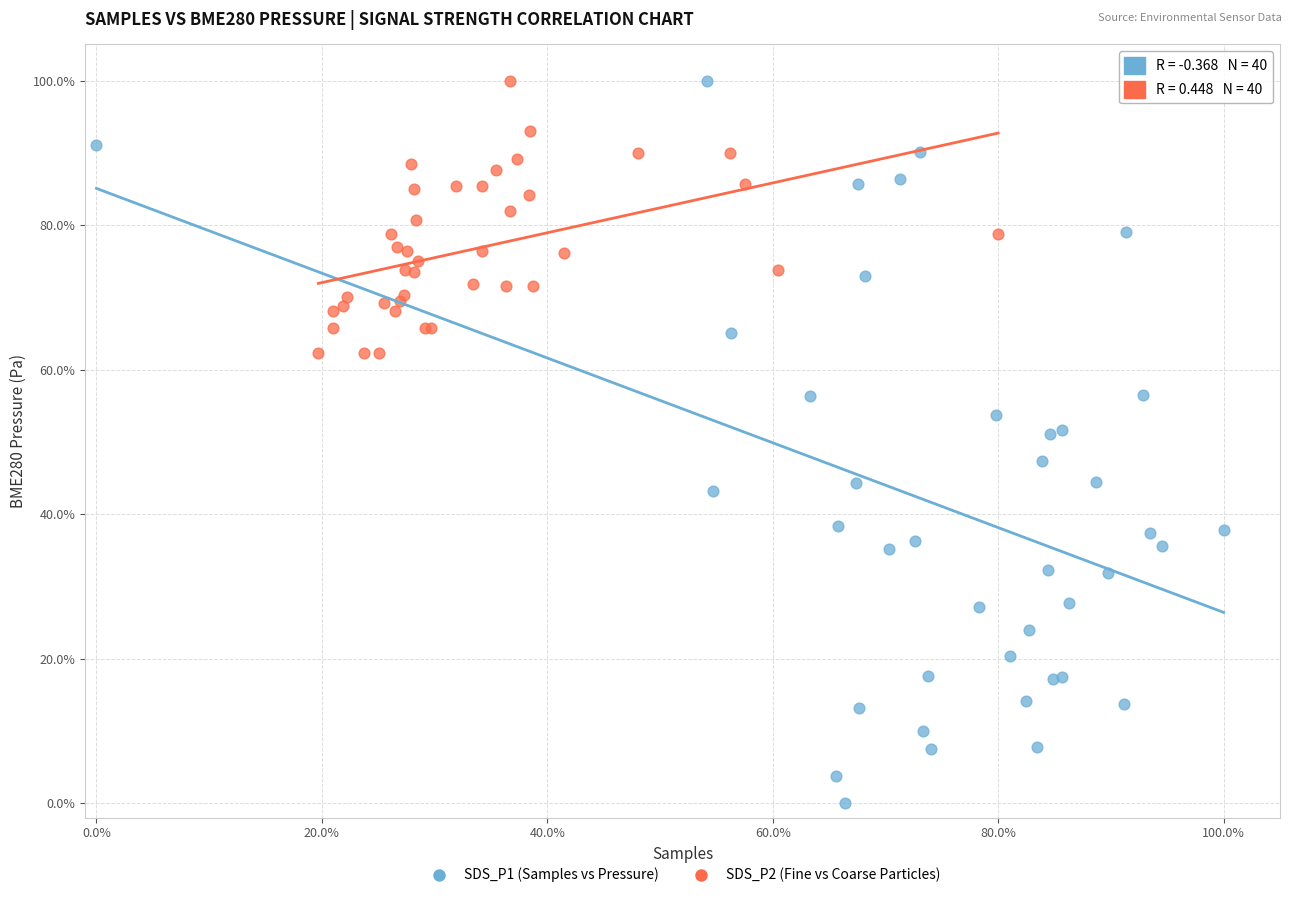

Which series contains the lowest Y value?

SDS_P1 (Samples vs Pressure)